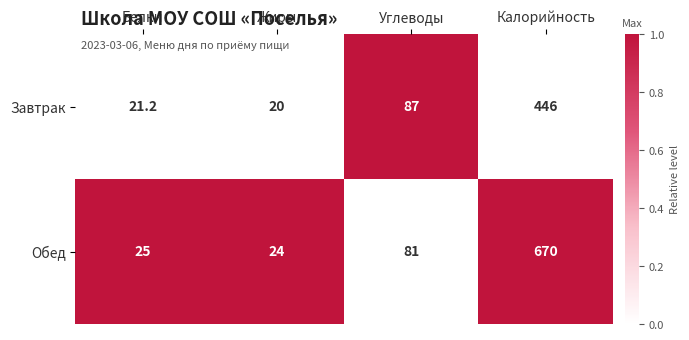

At Углеводы, list the series in order from smallest to largest.

Обед, Завтрак